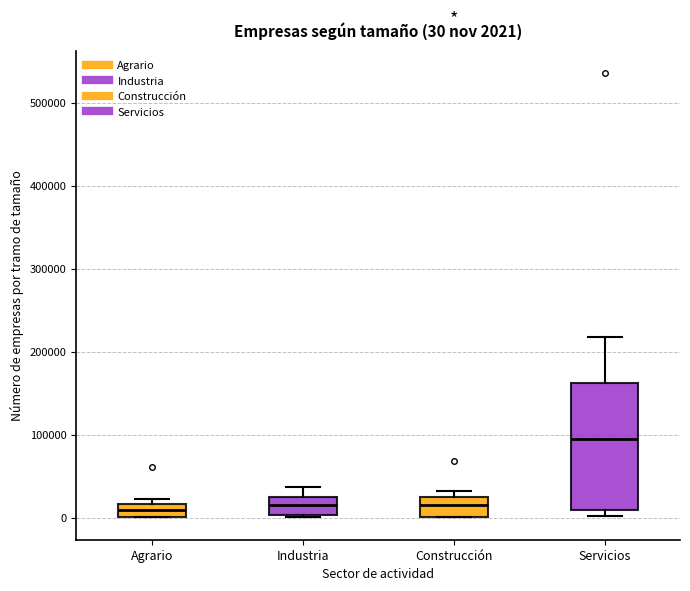

Which box has the highest median line?

Servicios